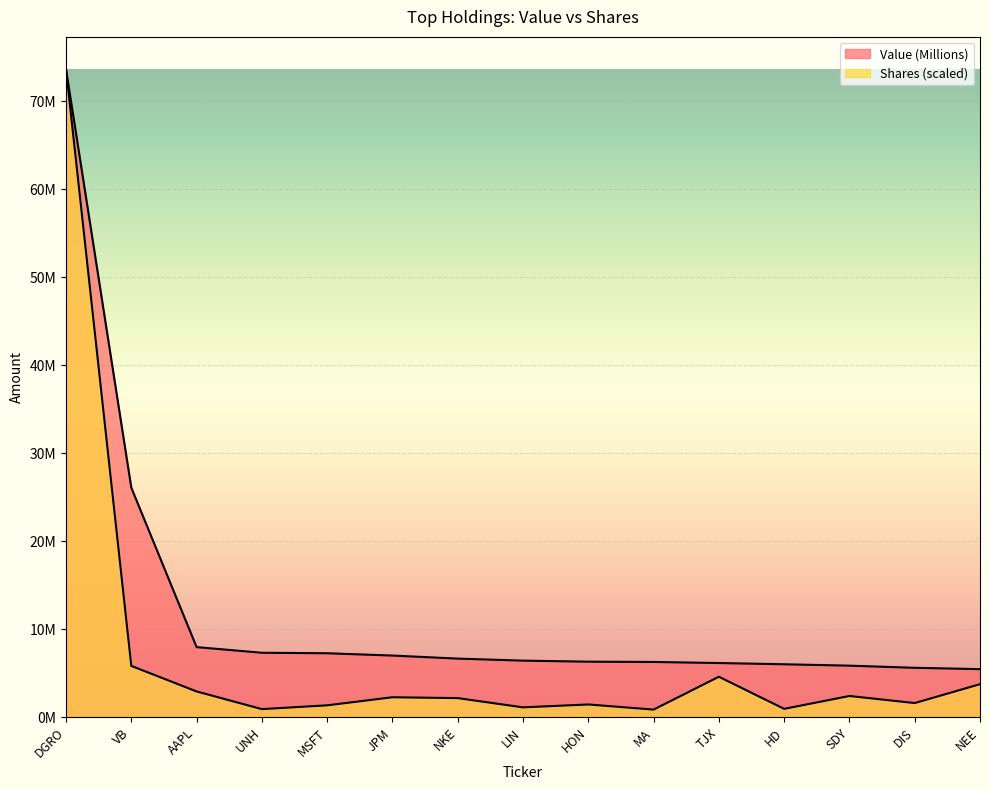

What is the maximum value shown in the chart?

73653000.0